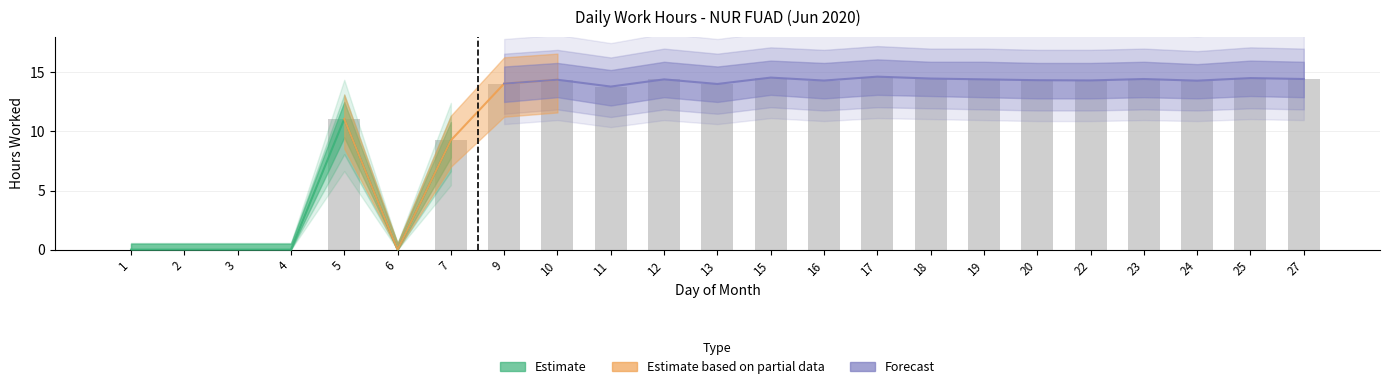

What is the difference between the second highest and minimum values in the Work Hours series?

14.6